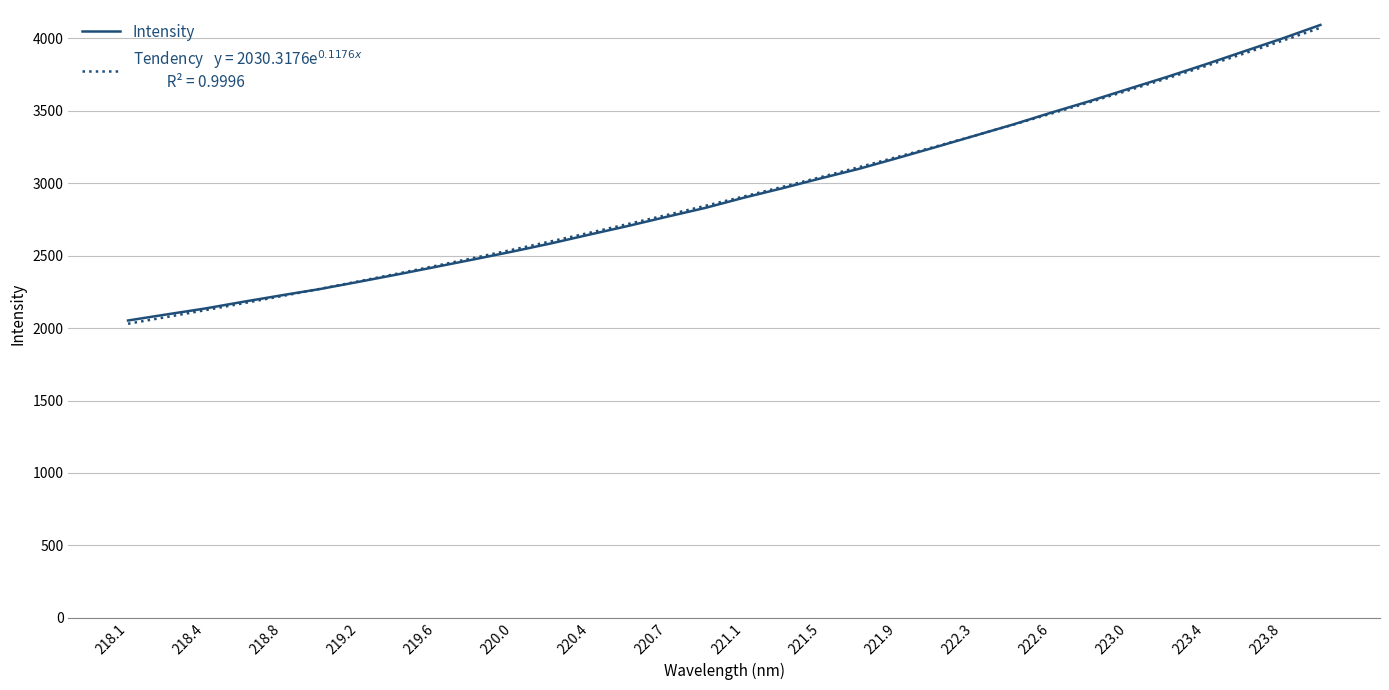

What is the smallest value displayed?

2030.3